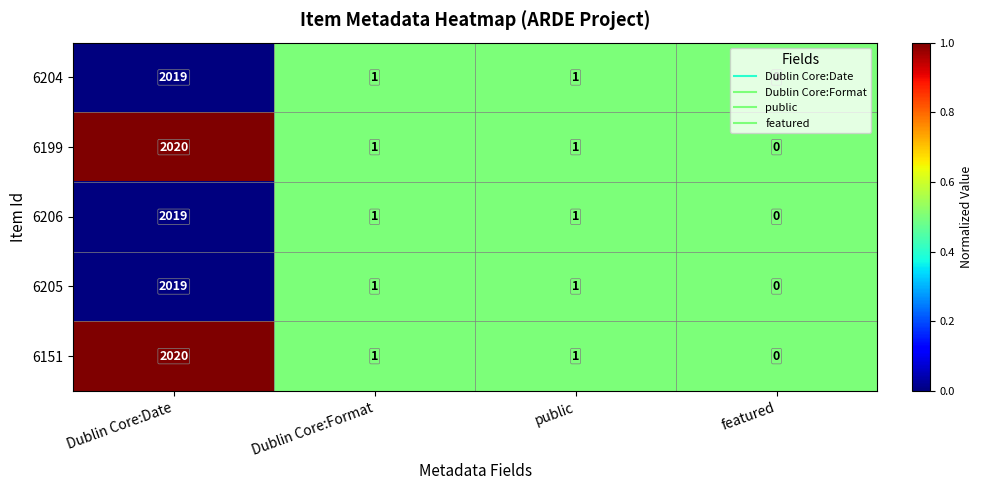

At which category is the sum across all series the highest?

Dublin Core:Date